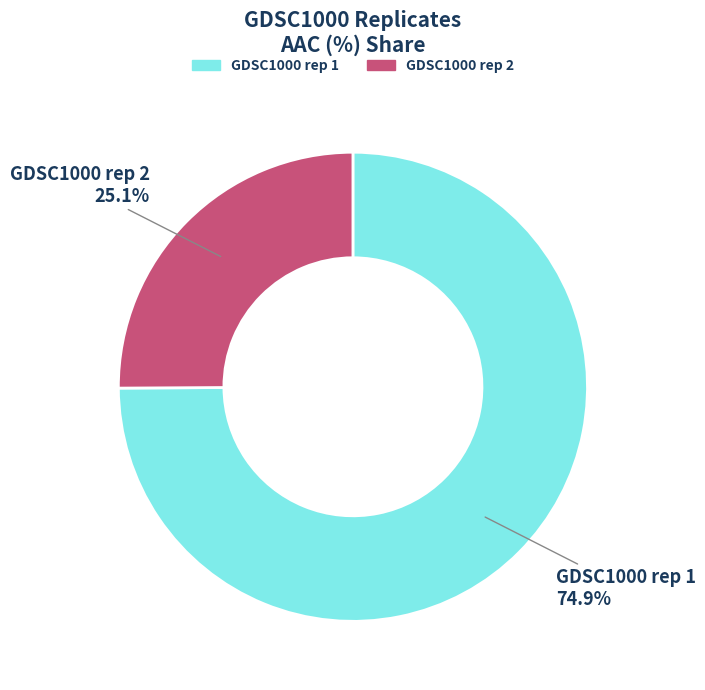

To the nearest percent, what is the average slice percentage?

50%